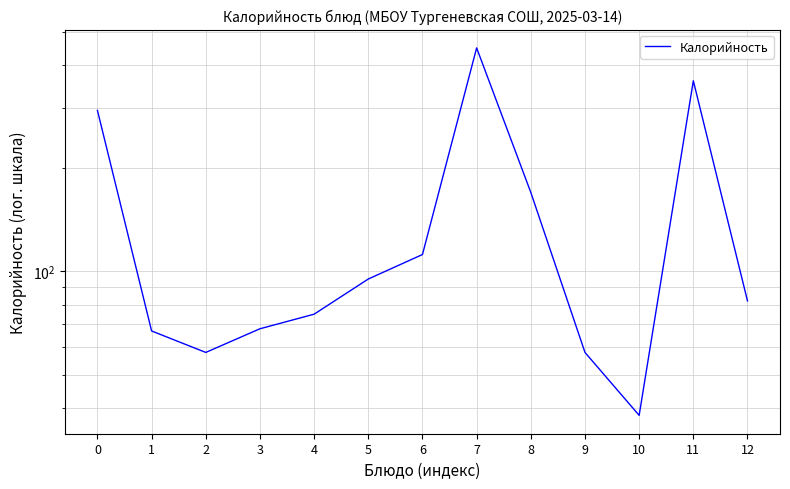

Rank the categories by value from lowest to highest.

10, 2, 9, 1, 3, 4, 12, 5, 6, 8, 0, 11, 7